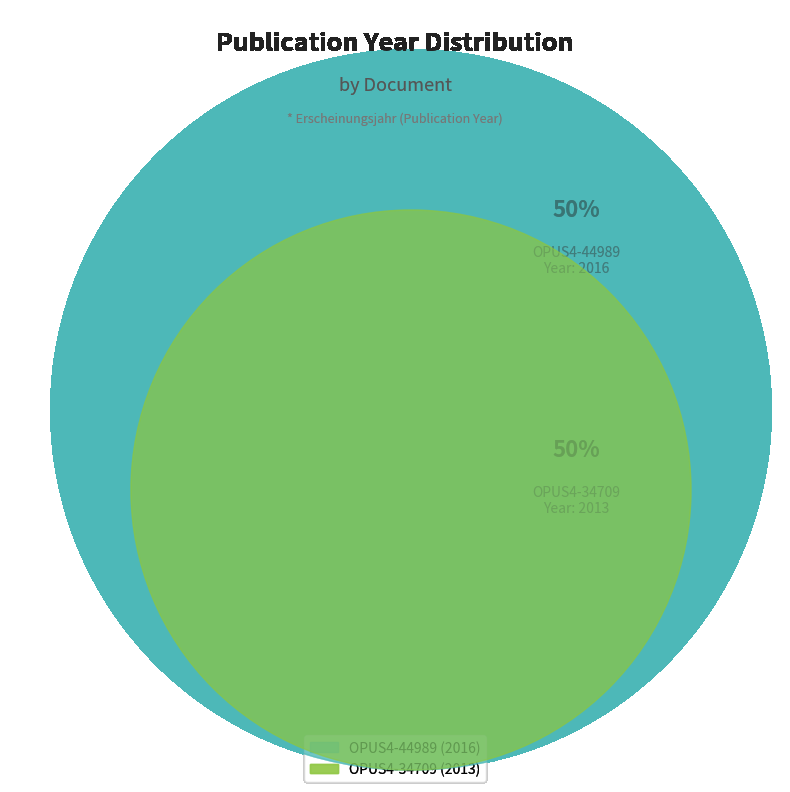

Which category has the smallest portion of the pie?

OPUS4-34709